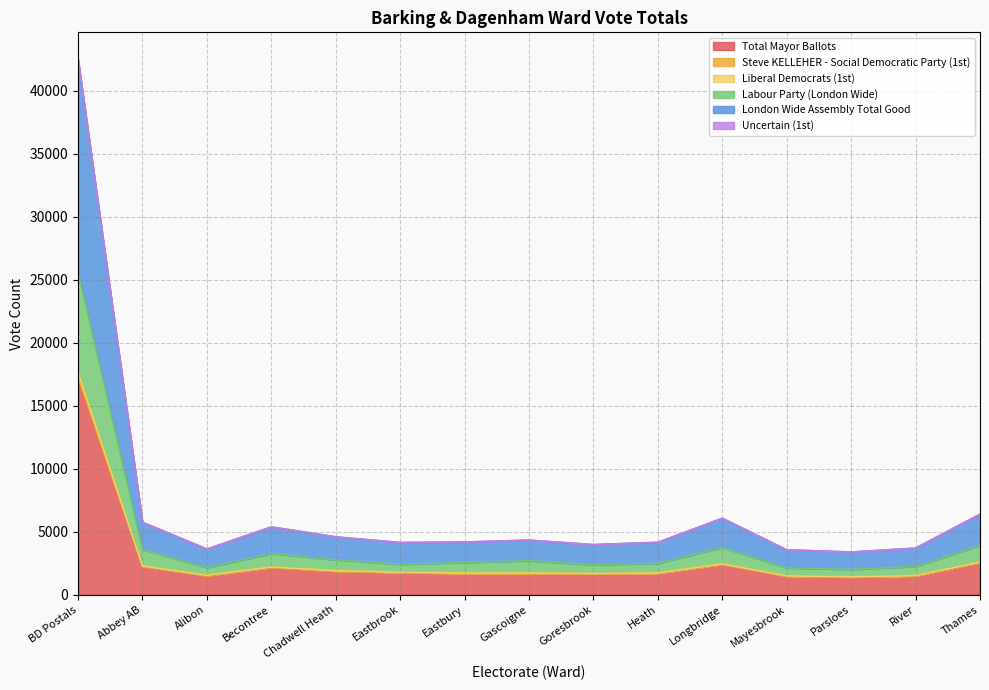

What is the difference between the Total Mayor Ballots values at Gascoigne and Eastbury?

2